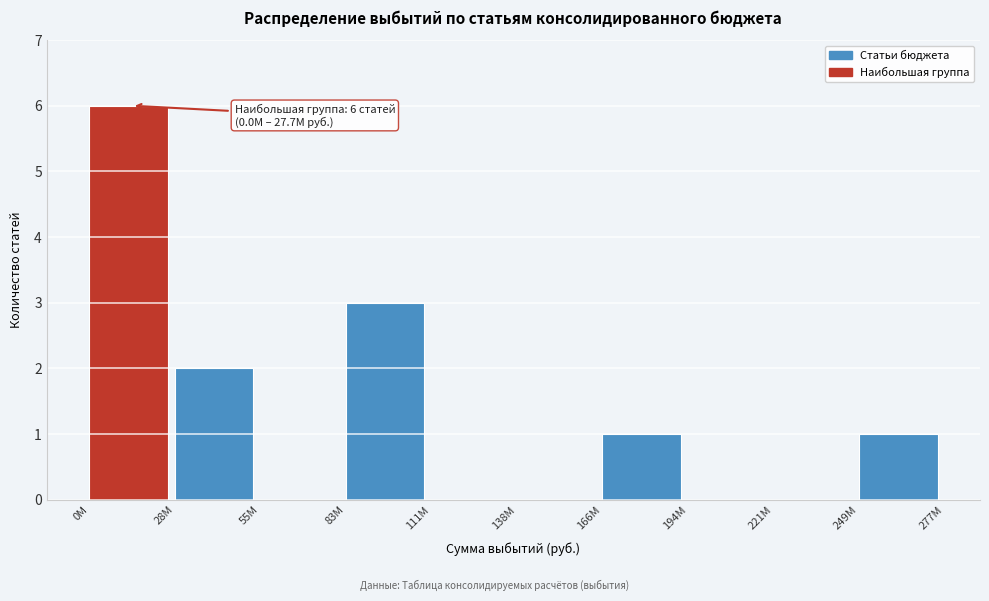

Reading left to right, transcribe all the data shown in this chart.

0M=6	28M=2	55M=0	83M=3	111M=0	138M=0	166M=1	194M=0	221M=0	249M=1